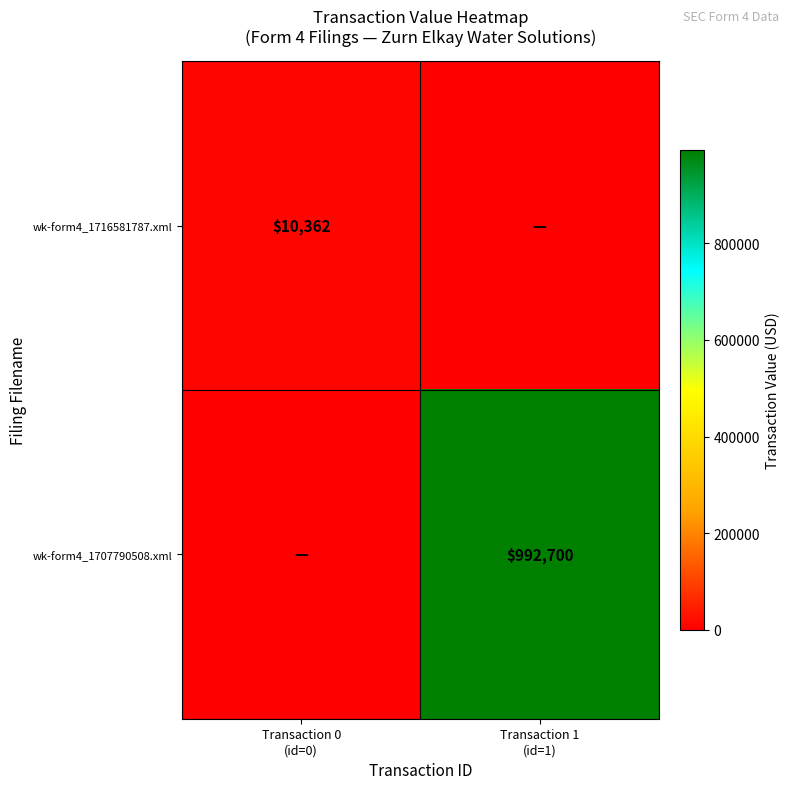

Rank the series by their maximum value, from highest to lowest.

wk-form4_1707790508.xml, wk-form4_1716581787.xml